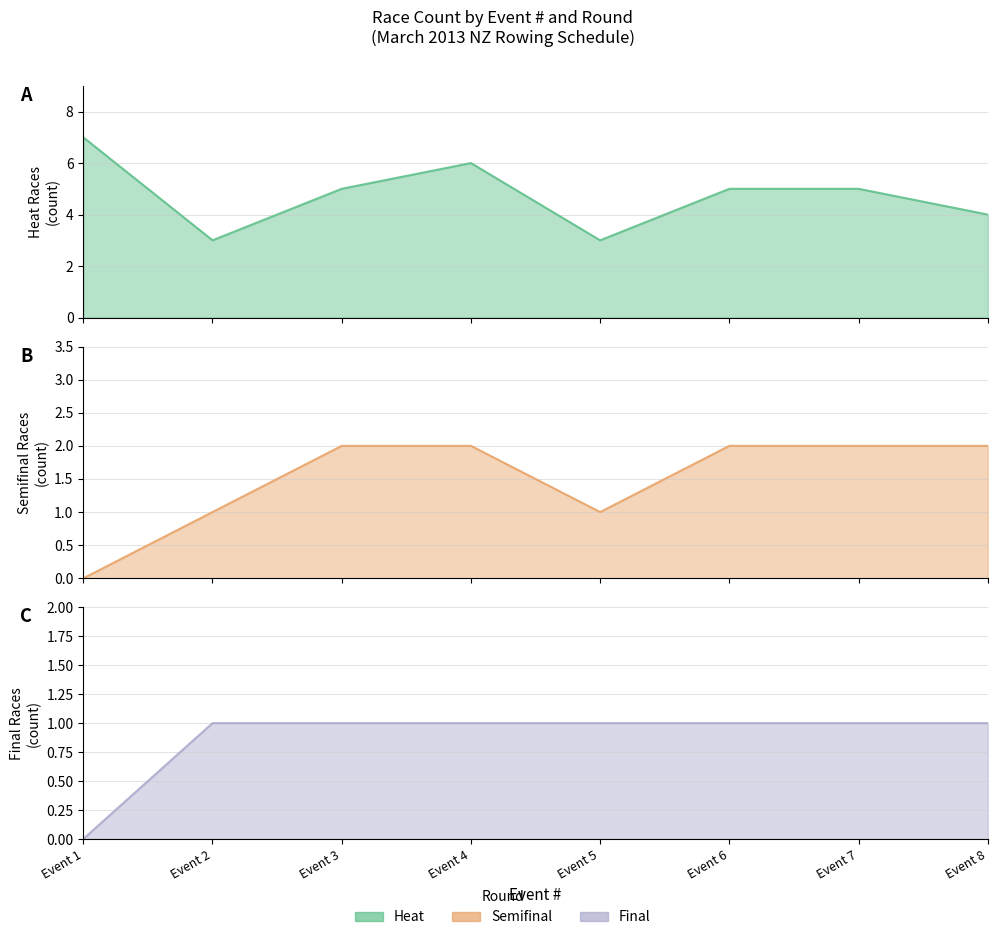

True or false: heat and semifinal intersect in this chart.

False